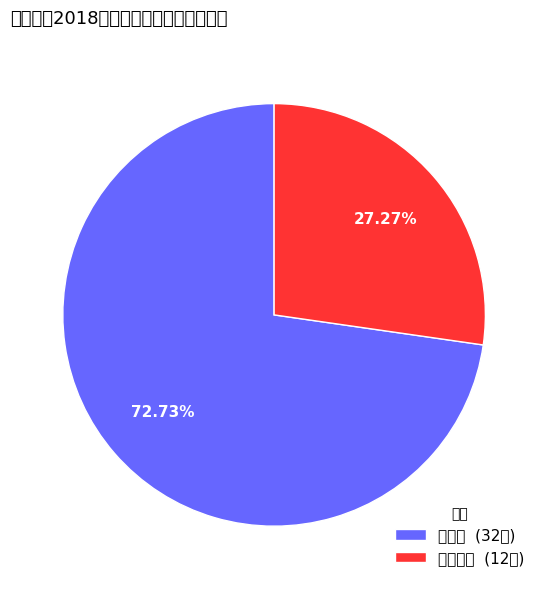

Approximately how many times larger is the value at 望城岗村 compared to 赵庄村?

0.4